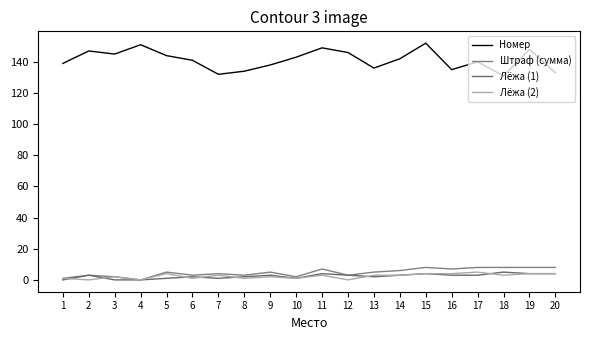

Is it true that Штраф (сумма) equals 1 at 1?

True